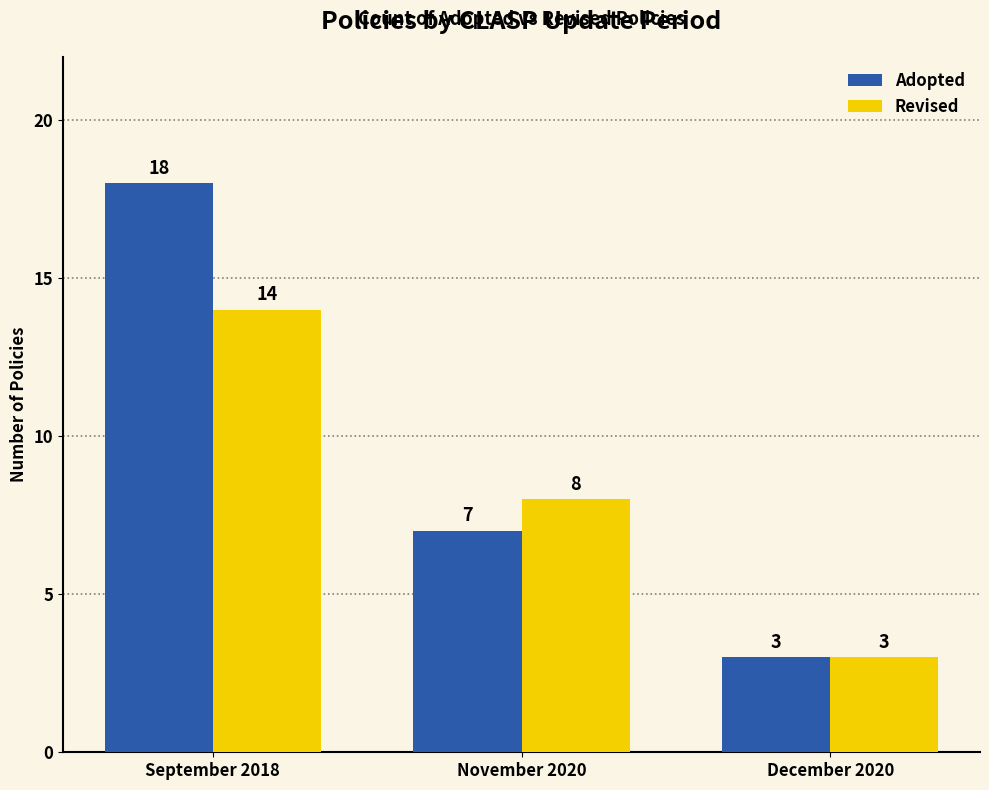

Reading left to right, extract all data points from this chart.

Adopted: 18	7	3
Revised: 14	8	3